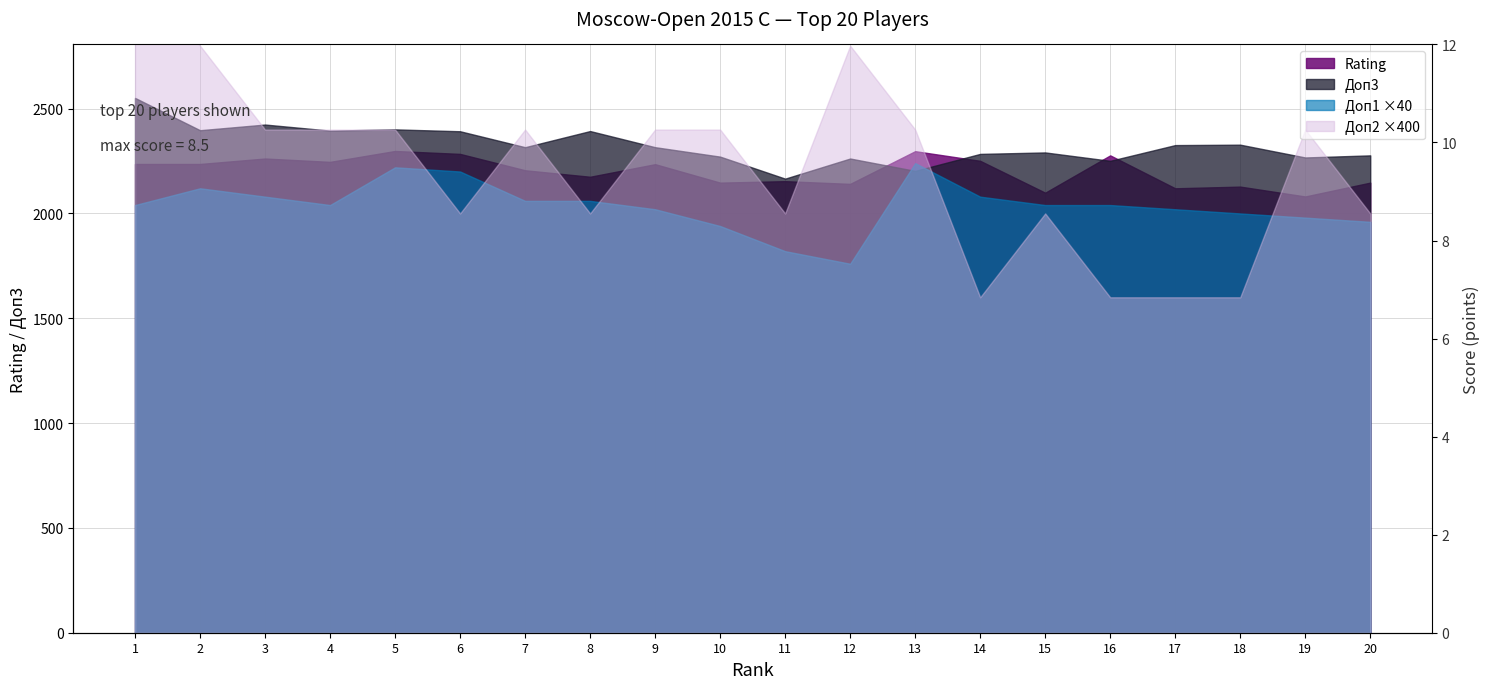

Is it true that the value at 5 is 7.0?

True